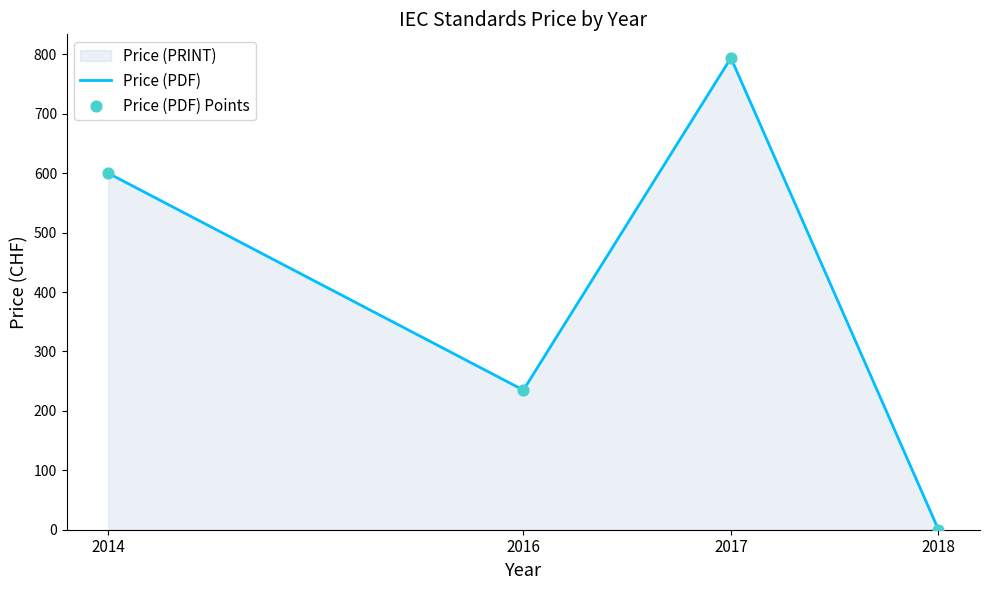

What is the total value across all series at 2014?

1200